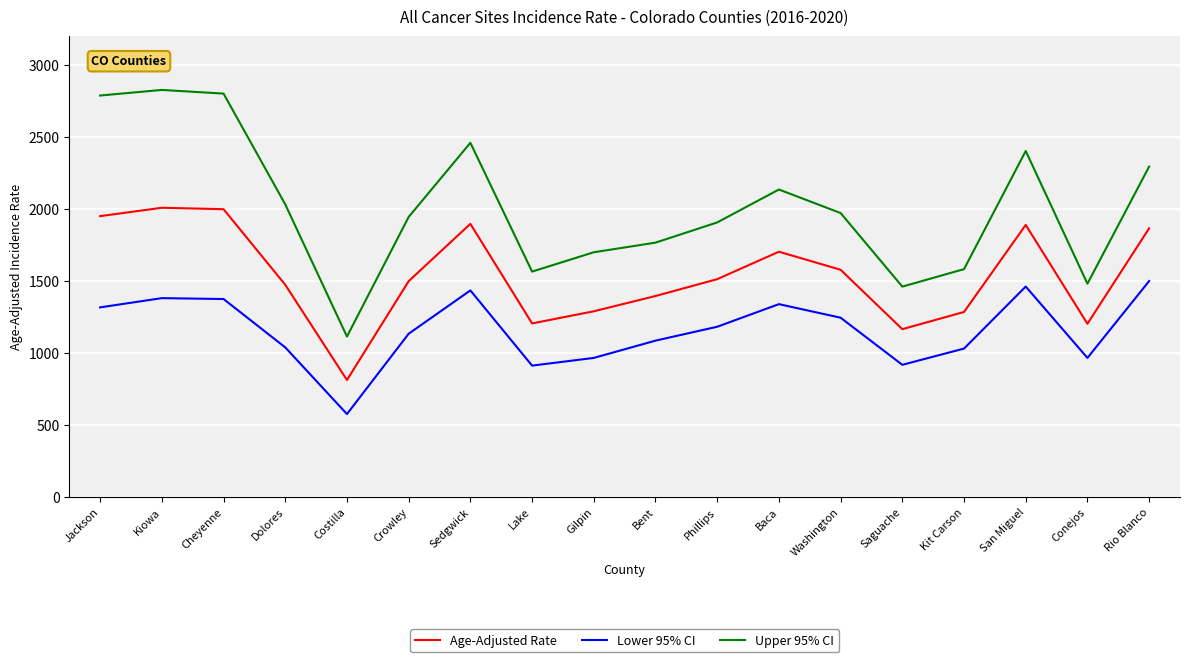

True or false: Upper 95% CI and Age-Adjusted Rate intersect in this chart.

False